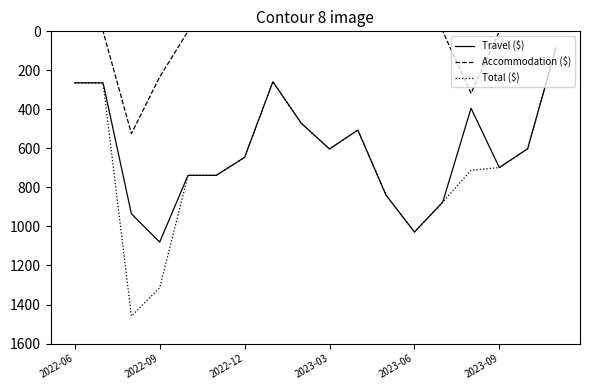

What is the maximum value shown in the chart?

1459.2